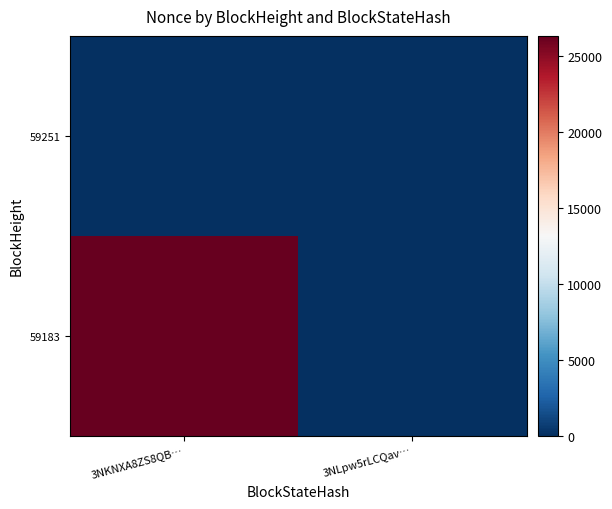

Rank the series at 3NKNXA8ZS8QB… from lowest to highest value.

59251, 59183